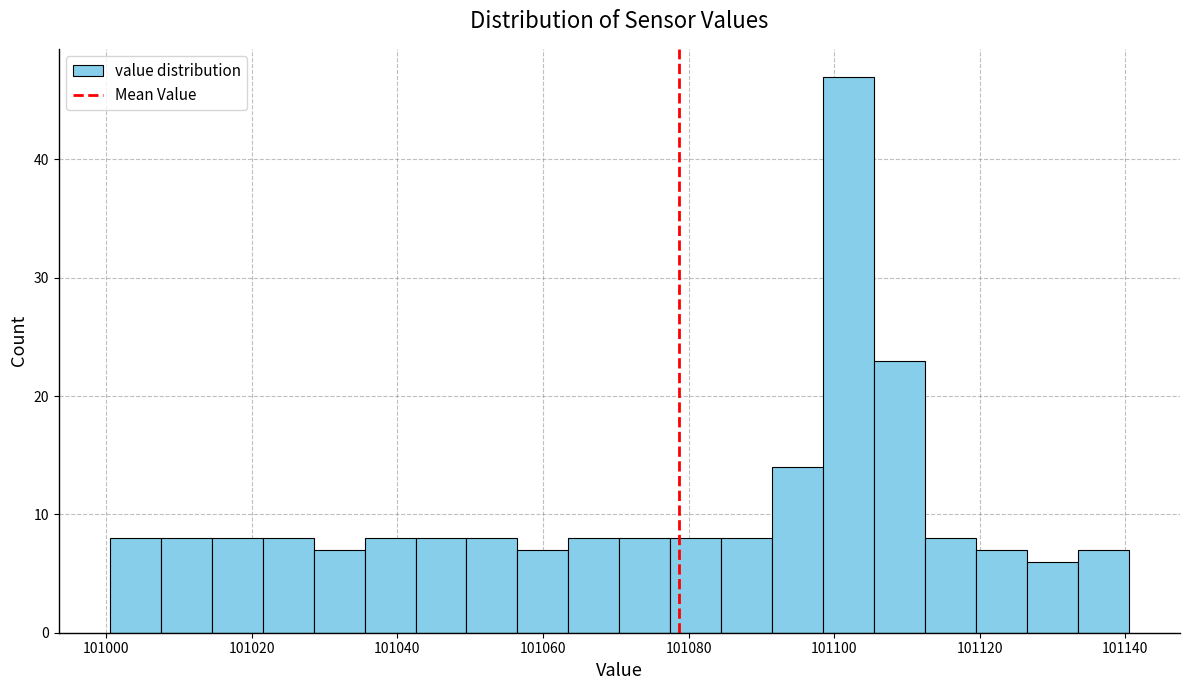

Around what value on the x-axis is the tallest bar? Give the approximate position of its centre, as read against the axis.

101102